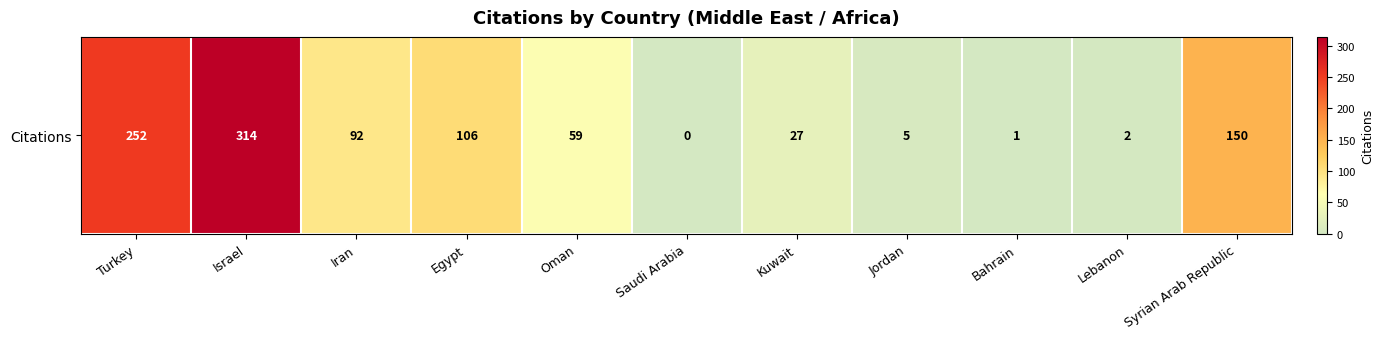

What is the change in value from Turkey to Saudi Arabia?

-252